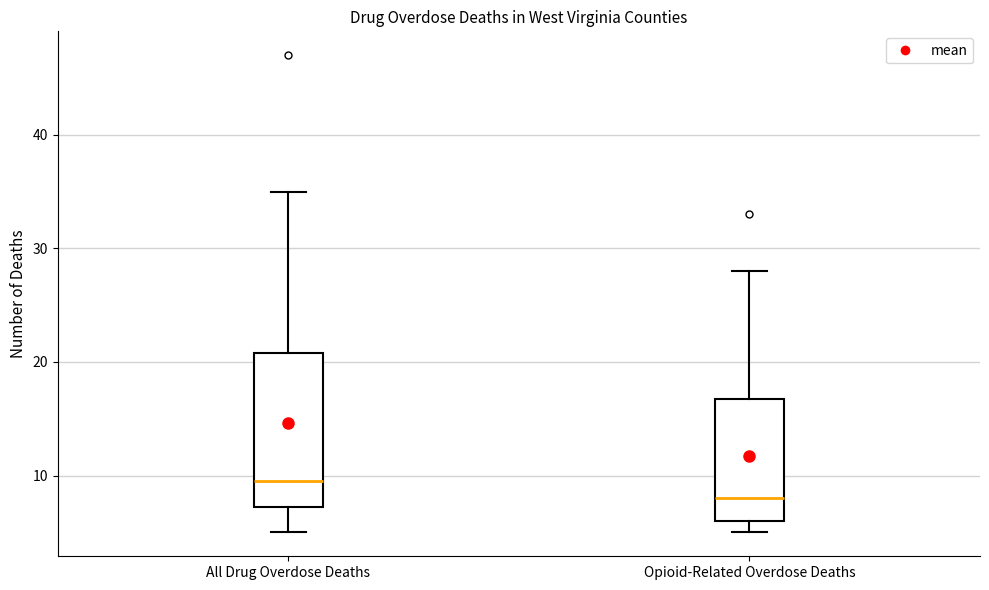

Where does the lower whisker of the box for All Drug Overdose Deaths end on the y-axis? The values are not printed on the chart, so give them approximately, as read against the axis.

5